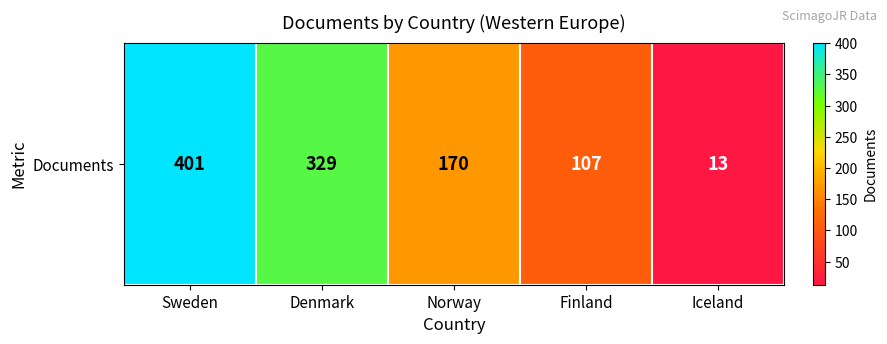

What is the difference between the values at Iceland and Norway?

157